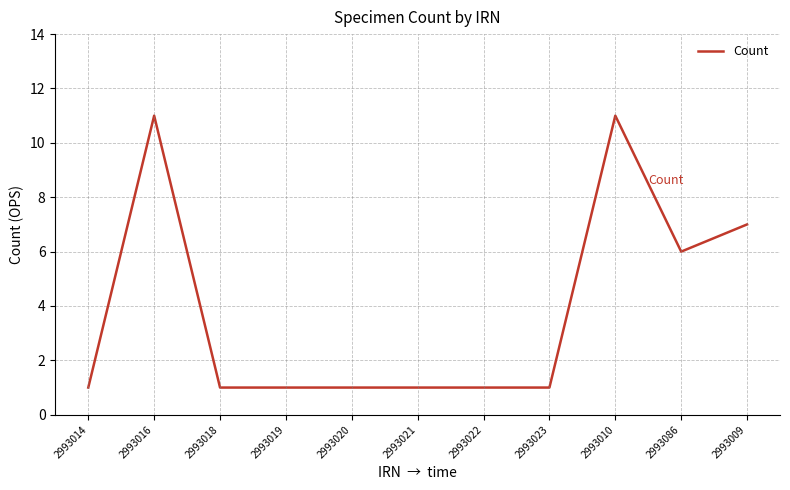

Reading right to left, what are all the values shown in this chart?

7	6	11	1	1	1	1	1	1	11	1